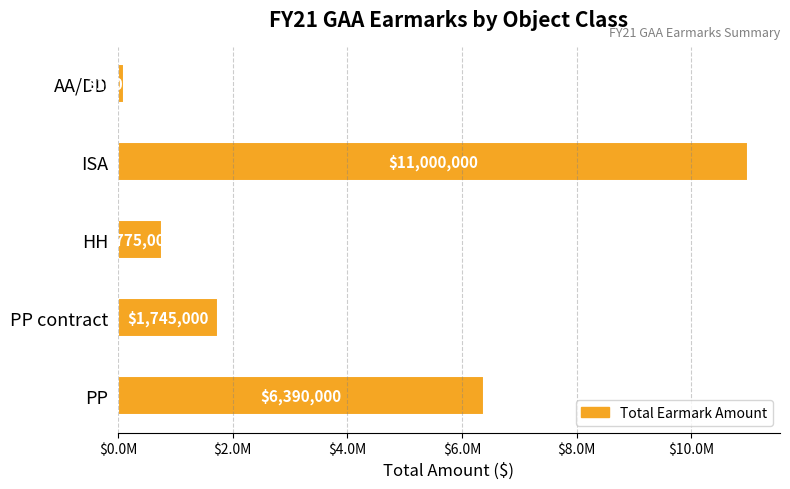

Which label corresponds to the largest value in the chart?

ISA